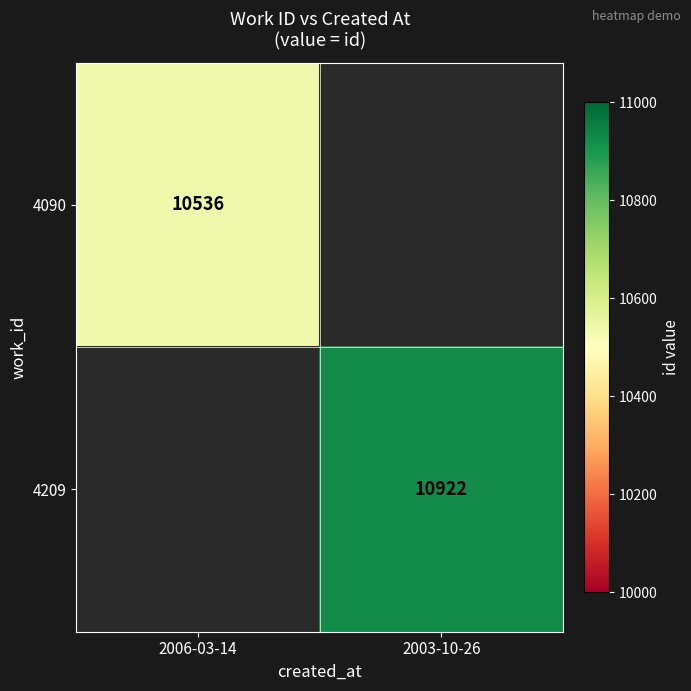

Is the value of 4090 at 2006-03-14 greater than the value of 4209 at 2003-10-26?

No